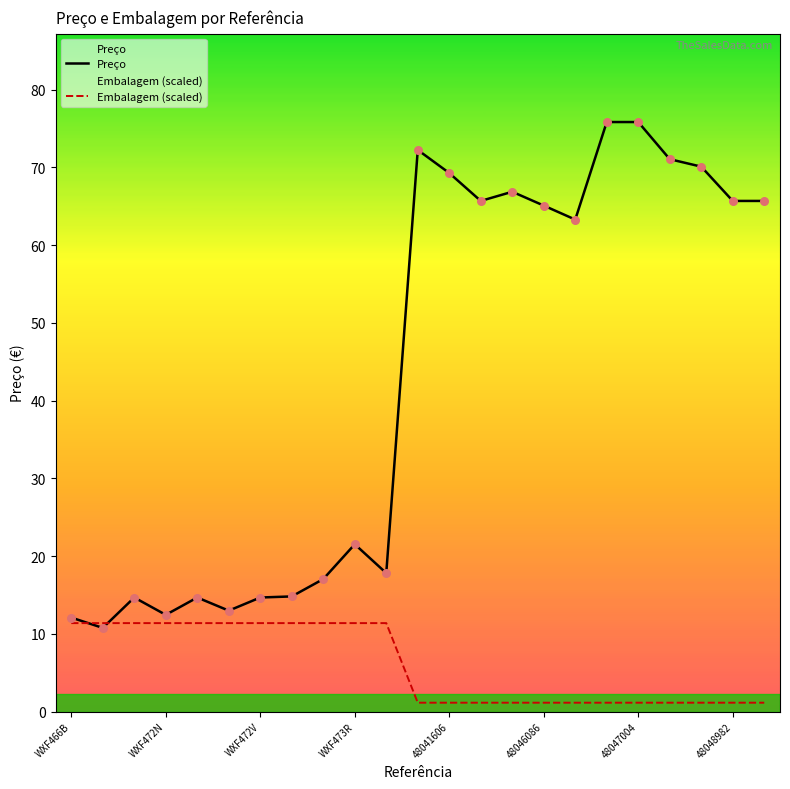

Which series contains the lowest Y value?

Embalagem (scaled)